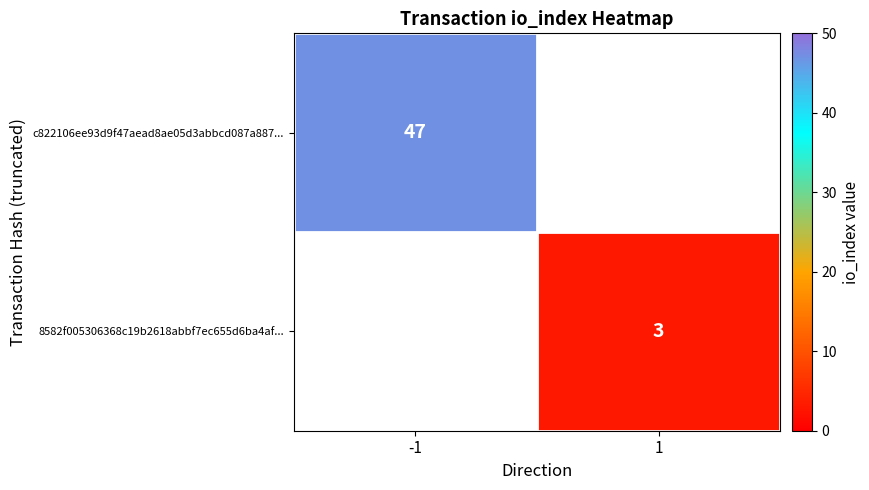

True or false: c822106ee93d9f47aead8ae05d3abbcd087a887... has a value of 47 at -1.

True